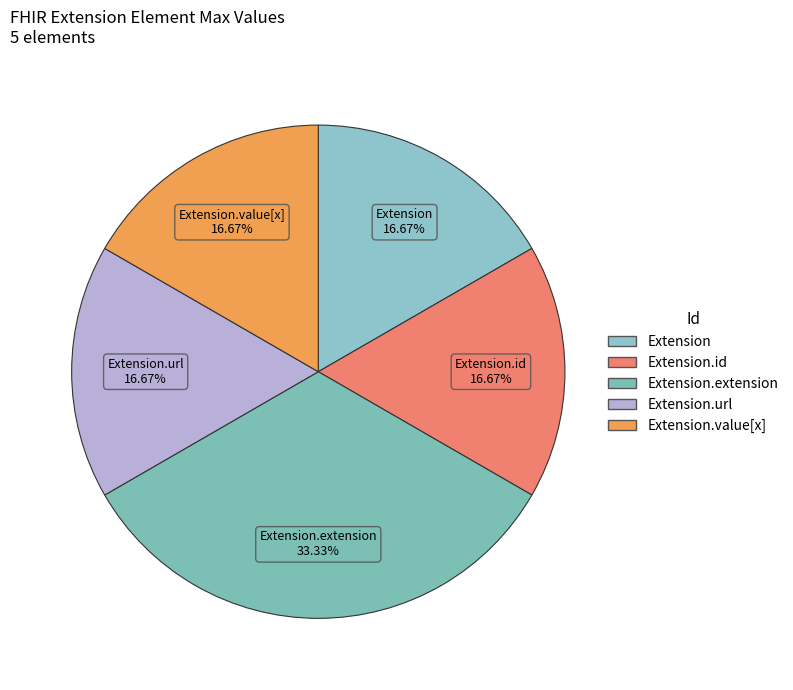

Is there a majority slice in this chart?

No